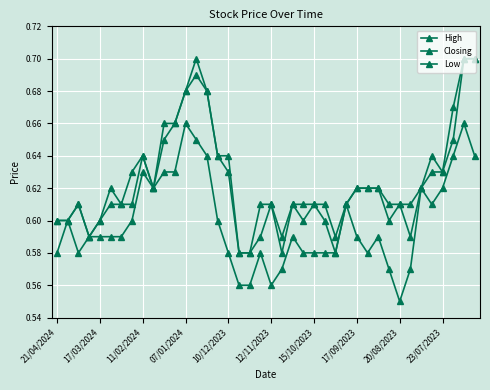

How many lines are shown in the chart?

3